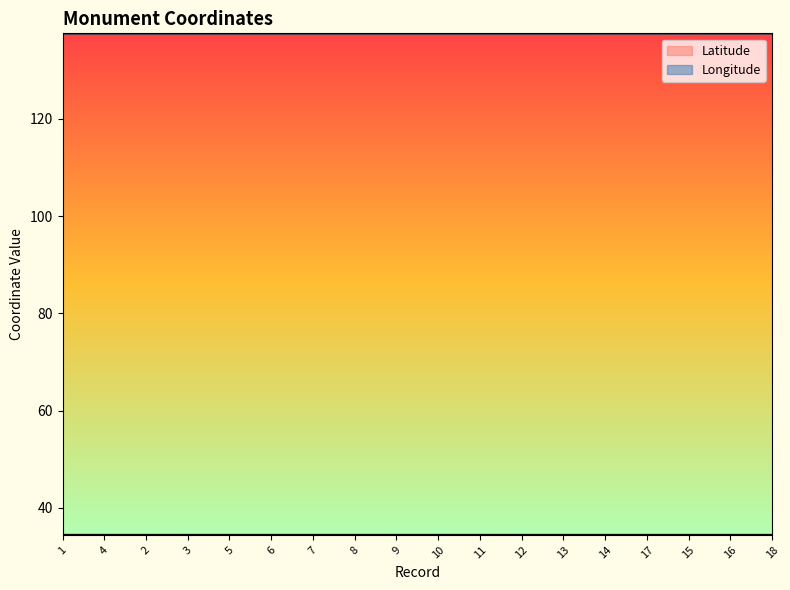

True or false: Latitude and Longitude cross at least once.

False